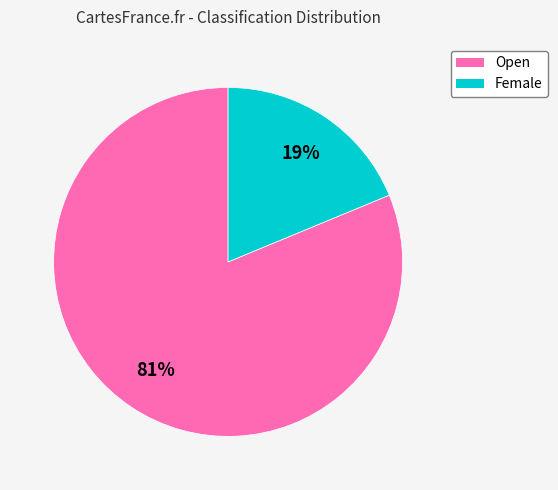

To the nearest percent, what is the combined percentage of Female and Open?

100%